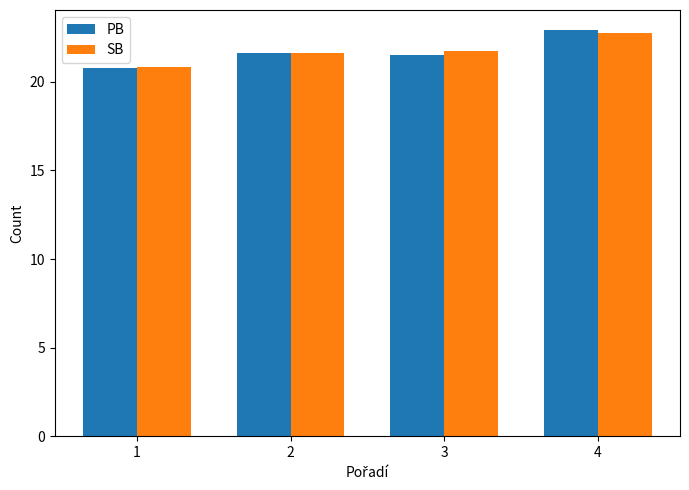

How many groups of bars are there?

4